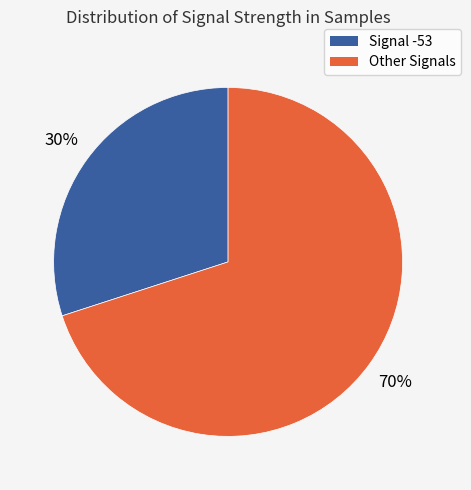

Do Other Signals and Signal -53 together represent more than half of the pie?

Yes